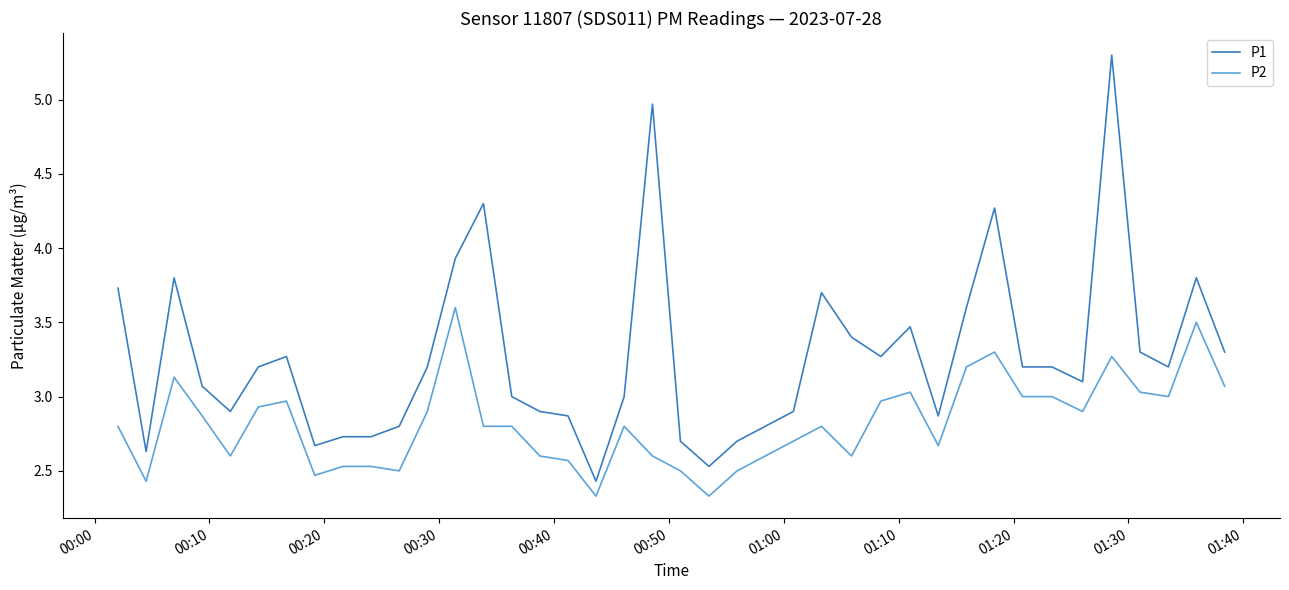

What is the maximum value for P1?

5.3